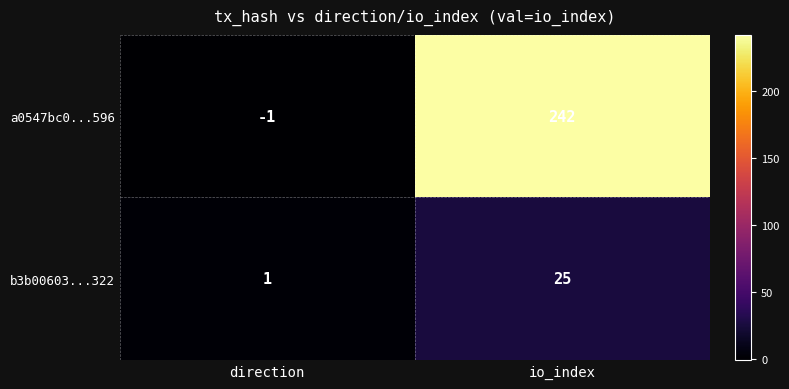

Which series has the largest total across all categories?

a0547bc0...596